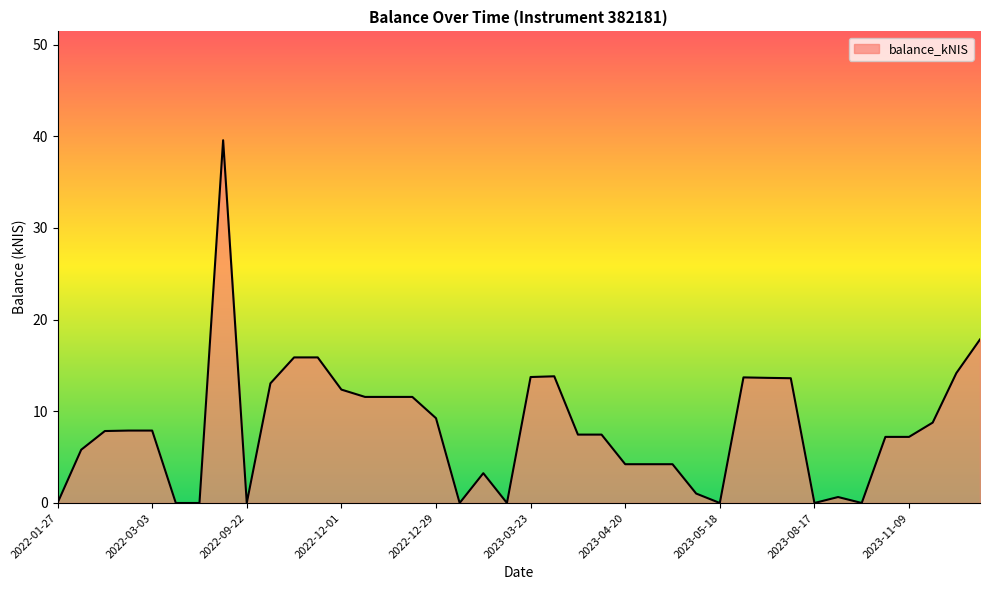

What is the greatest value displayed?

39.6